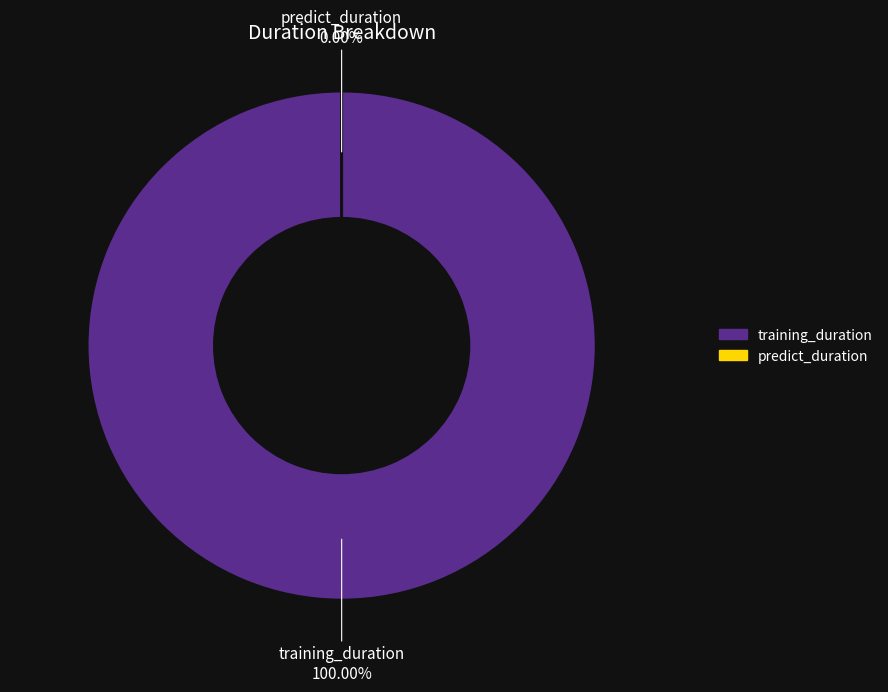

Does predict_duration represent more than half of the total?

No